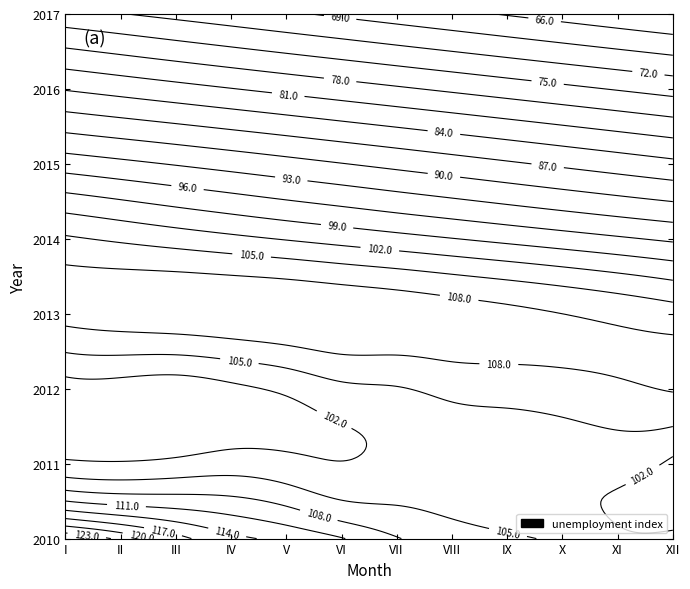

Rank the categories by 2012 value from lowest to highest.

III, I, II, IV, V, VI, VII, VIII, IX, X, XI, XII